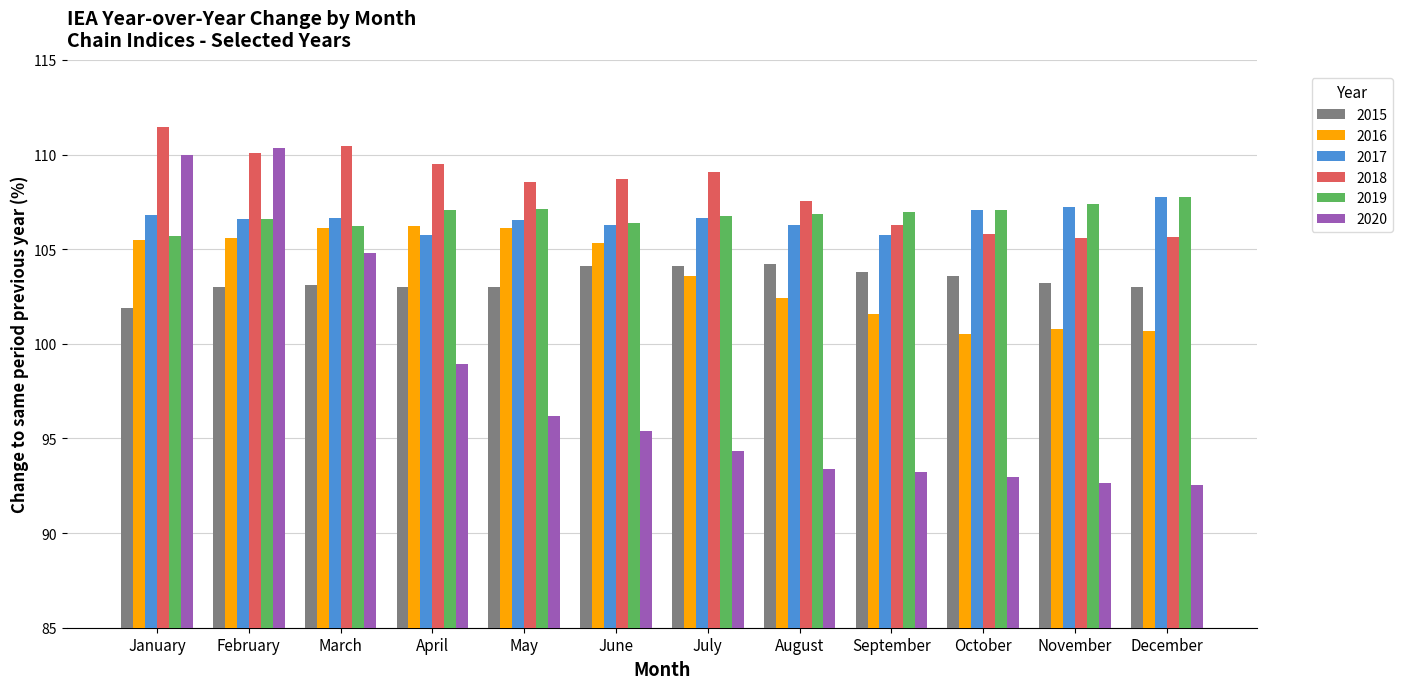

What is the sum of all 2018 values?

1298.7